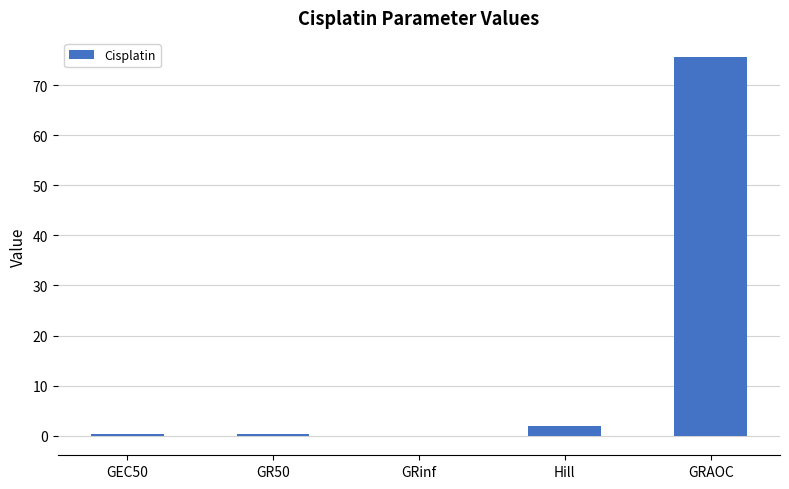

What is the change in value from Hill to GRAOC?

+73.6